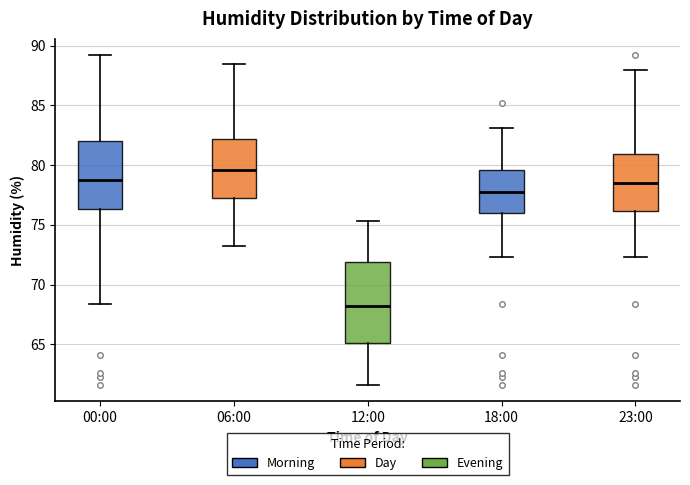

Reading left to right, transcribe this box plot: for each box, give where its median line is, the range the box spans, and where its two whiskers end, as read against the y-axis. The values are not printed on the chart, so give them approximately, as read against the axis.

00:00: median 79.0, box 76.5 to 82.0, whiskers 68.5 to 89.0
06:00: median 79.5, box 77.5 to 82.0, whiskers 73.0 to 88.5
12:00: median 68.0, box 65.0 to 72.0, whiskers 61.5 to 75.5
18:00: median 78.0, box 76.0 to 79.5, whiskers 72.5 to 83.0
23:00: median 78.5, box 76.0 to 81.0, whiskers 72.5 to 88.0